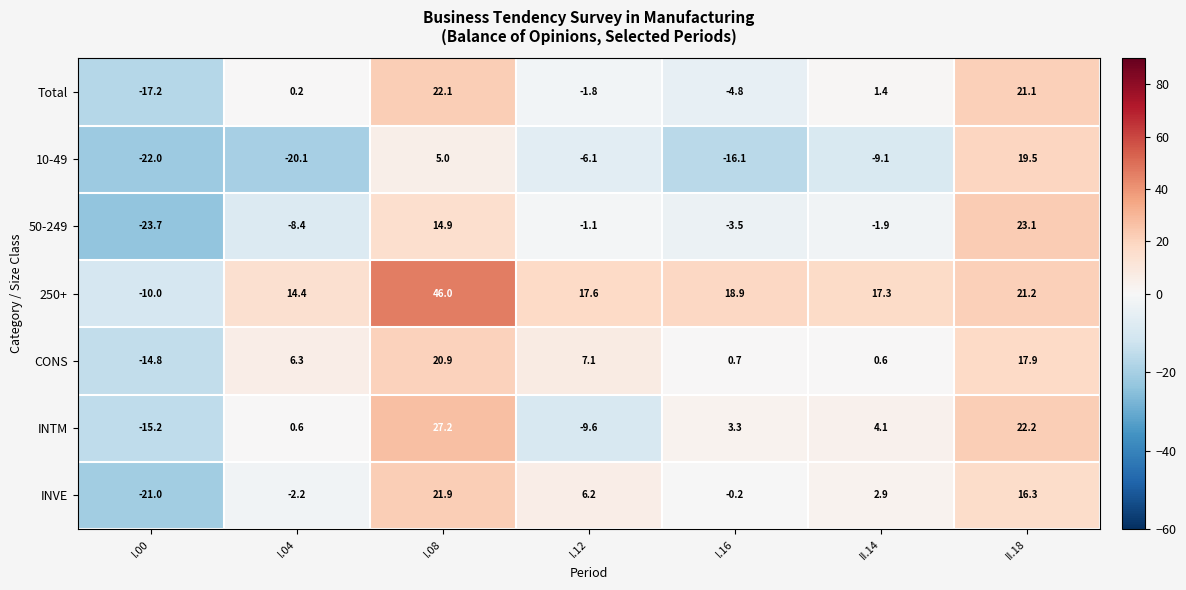

What is the smallest value displayed?

-23.7